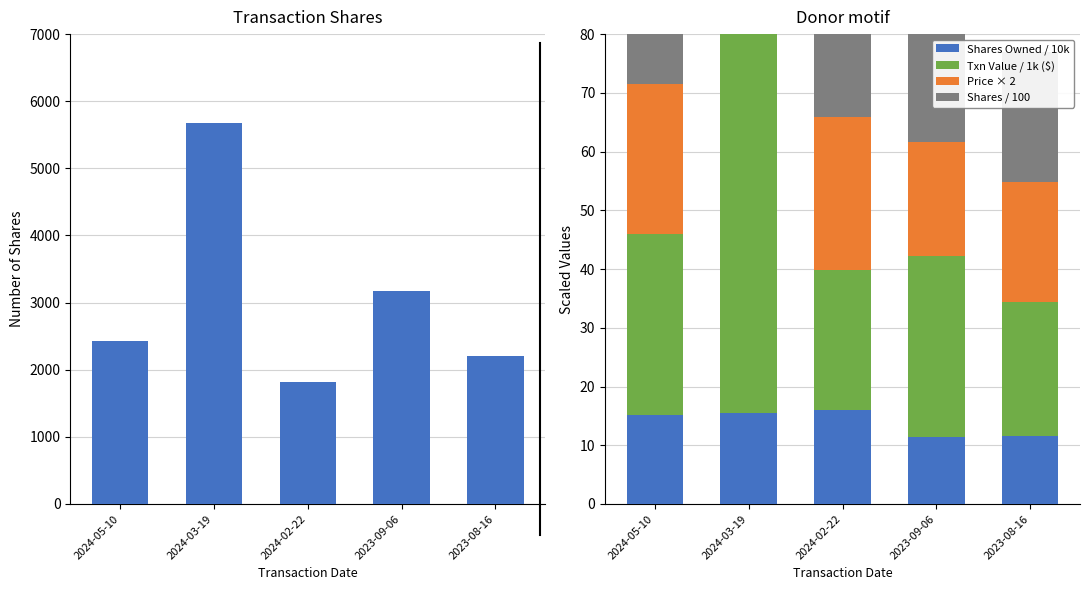

What is the average value of the Shares Owned / 10k series?

13.9